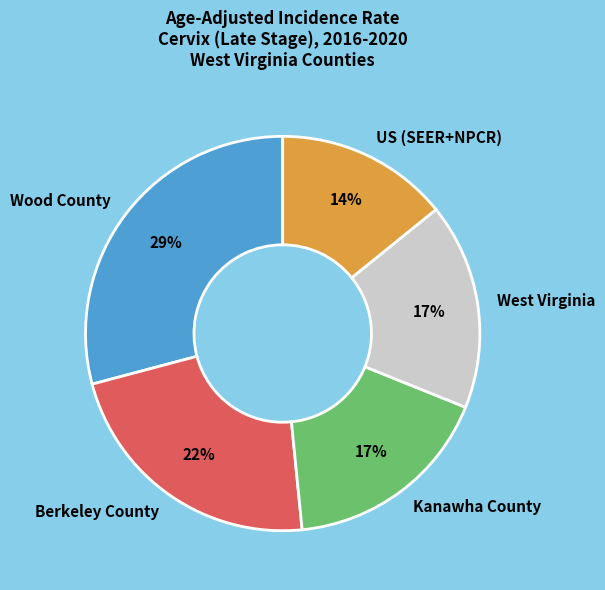

Count the number of slices in the pie.

5